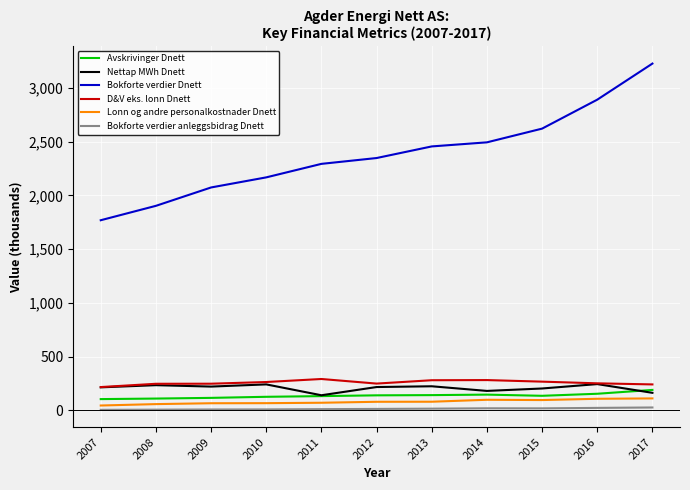

What is the total value across all series at 2008?

2563.7